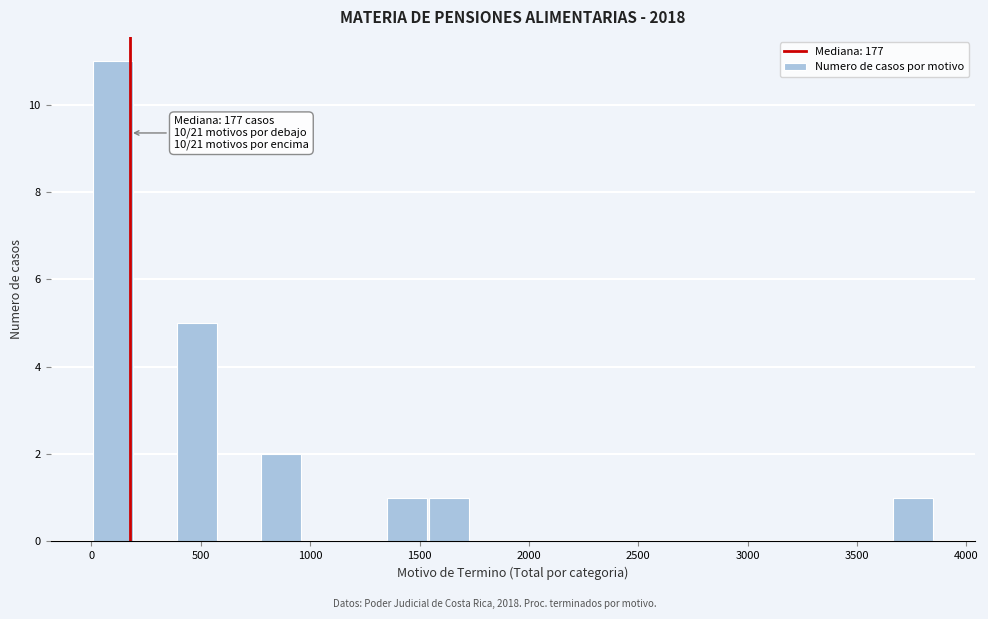

Around what value on the x-axis is the tallest bar? Give the approximate position of its centre, as read against the axis.

100